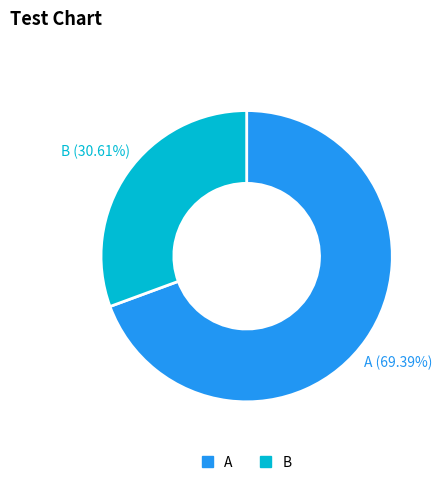

Does any single category account for the majority?

Yes